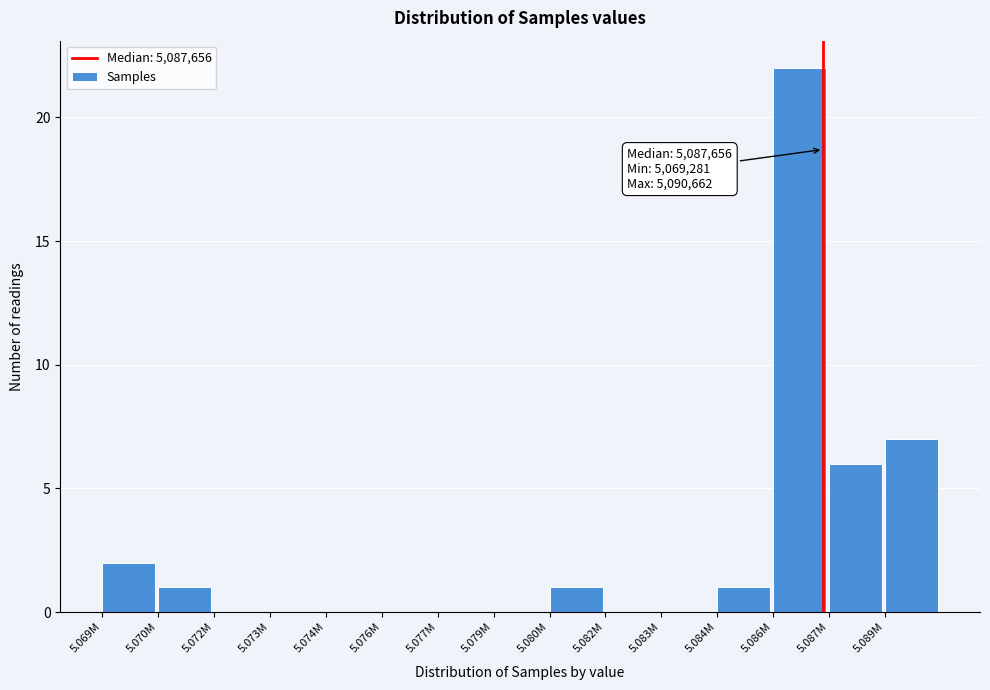

Reading right to left, extract all data points from this chart.

5.089M=7	5.087M=6	5.086M=22	5.084M=1	5.083M=0	5.082M=0	5.080M=1	5.079M=0	5.077M=0	5.076M=0	5.074M=0	5.073M=0	5.072M=0	5.070M=1	5.069M=2